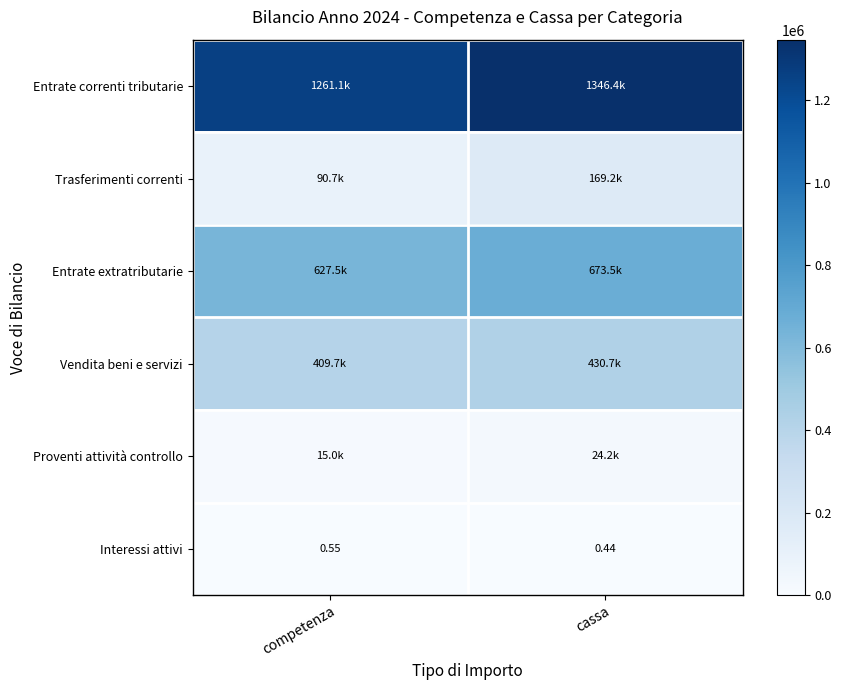

The value of Entrate correnti tributarie at competenza is 2231433.2. True or false?

False